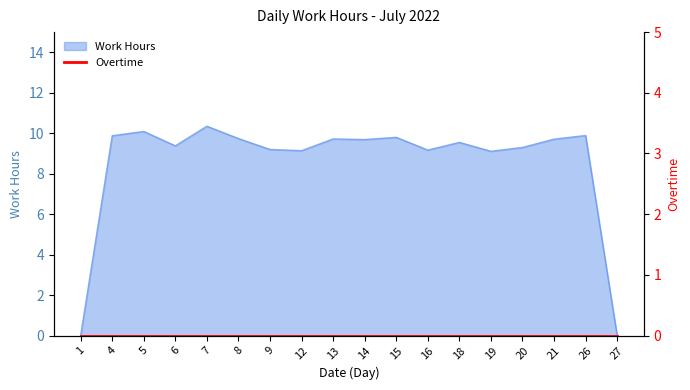

Which has a higher value, 13 or 19?

13